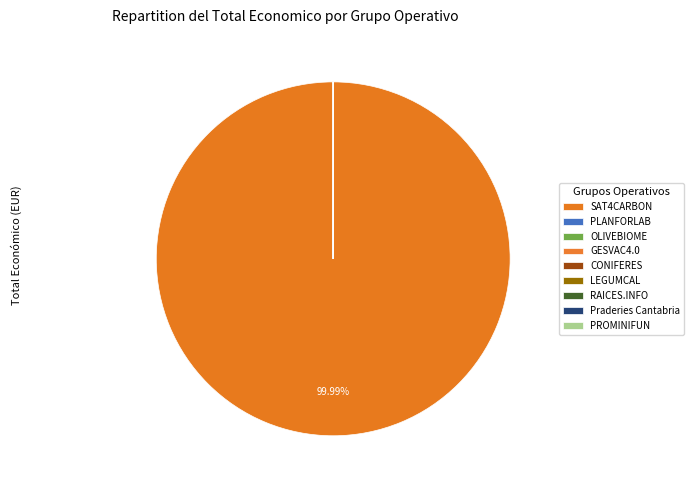

To the nearest percent, what is the difference between the largest and smallest slice percentages?

100%